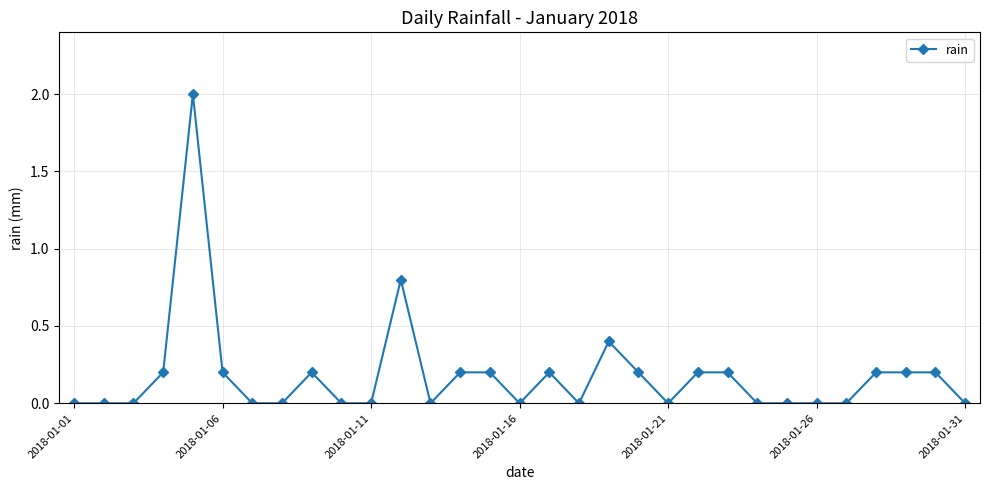

What is the sum of all values?

5.6